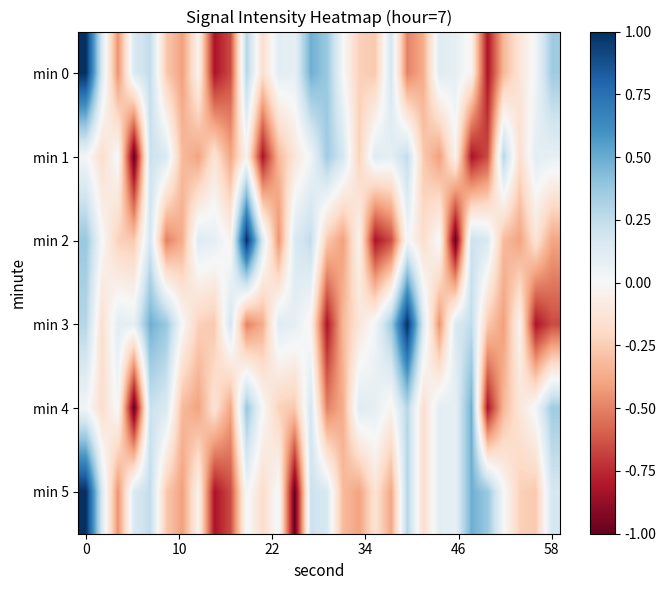

Reading right to left, what are all the values shown in this chart?

min 0: 0.4	0.0	-0.1	-0.3	-0.8	-0.0	0.1	0.1	-0.4	-0.5	0.2	-0.3	-0.2	0.0	0.4	0.5	0.1	0.1	-0.2	0.3	-0.7	-0.8	-0.0	-0.4	-0.3	0.2	0.1	-0.5	0.2	1.0
min 1: 0.1	0.1	-0.2	0.3	-0.7	-0.8	-0.0	-0.4	-0.3	0.2	0.1	0.1	-0.2	0.2	0.4	0.0	-0.1	-0.3	-0.8	-0.0	-0.4	-0.1	-0.4	-0.3	0.2	0.2	-1.0	0.0	-0.2	0.0
min 2: -0.4	-0.1	-0.4	-0.3	0.2	0.2	-1.0	0.0	-0.2	0.0	-0.7	-0.8	-0.0	-0.4	-0.3	0.2	0.1	-0.5	0.2	1.0	-0.0	0.1	0.1	-0.4	-0.5	0.2	-0.3	-0.2	0.0	0.4
min 3: -0.7	-0.8	-0.0	-0.4	-0.3	0.2	0.1	-0.5	0.2	1.0	0.4	0.0	-0.1	-0.3	-0.8	-0.0	0.1	0.1	-0.4	-0.5	0.2	-0.3	-0.2	0.0	0.4	0.5	0.1	0.1	-0.2	0.3
min 4: 0.4	0.0	-0.1	-0.3	-0.8	0.5	0.1	0.1	-0.2	0.3	-0.0	0.1	0.1	-0.4	-0.5	0.2	-0.3	-0.2	0.0	0.4	-0.4	-0.1	-0.4	-0.3	0.2	0.2	-1.0	0.0	-0.2	0.0
min 5: 0.2	-0.3	-0.2	0.0	0.4	0.5	0.1	0.1	-0.2	0.3	-0.4	-0.1	-0.4	-0.3	0.2	0.2	-1.0	0.0	-0.2	0.0	-0.7	-0.8	-0.0	-0.4	-0.3	0.2	0.1	-0.5	0.2	1.0